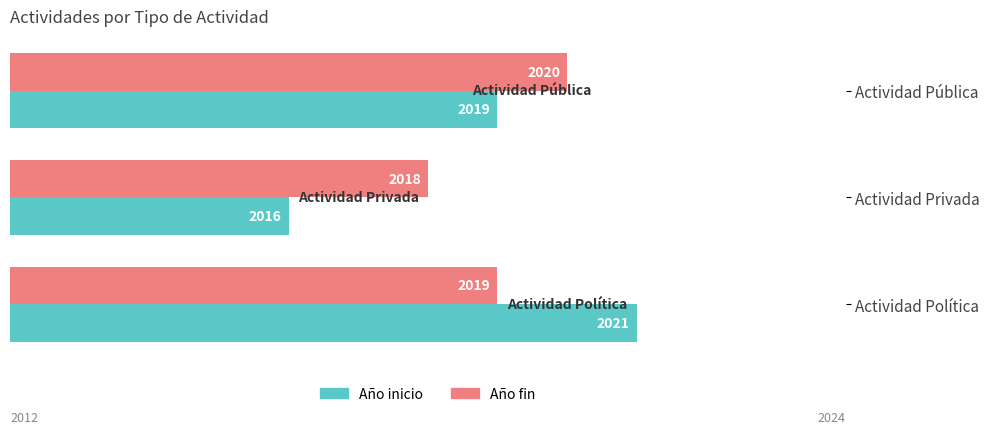

Which series has the widest spread of values?

Año inicio